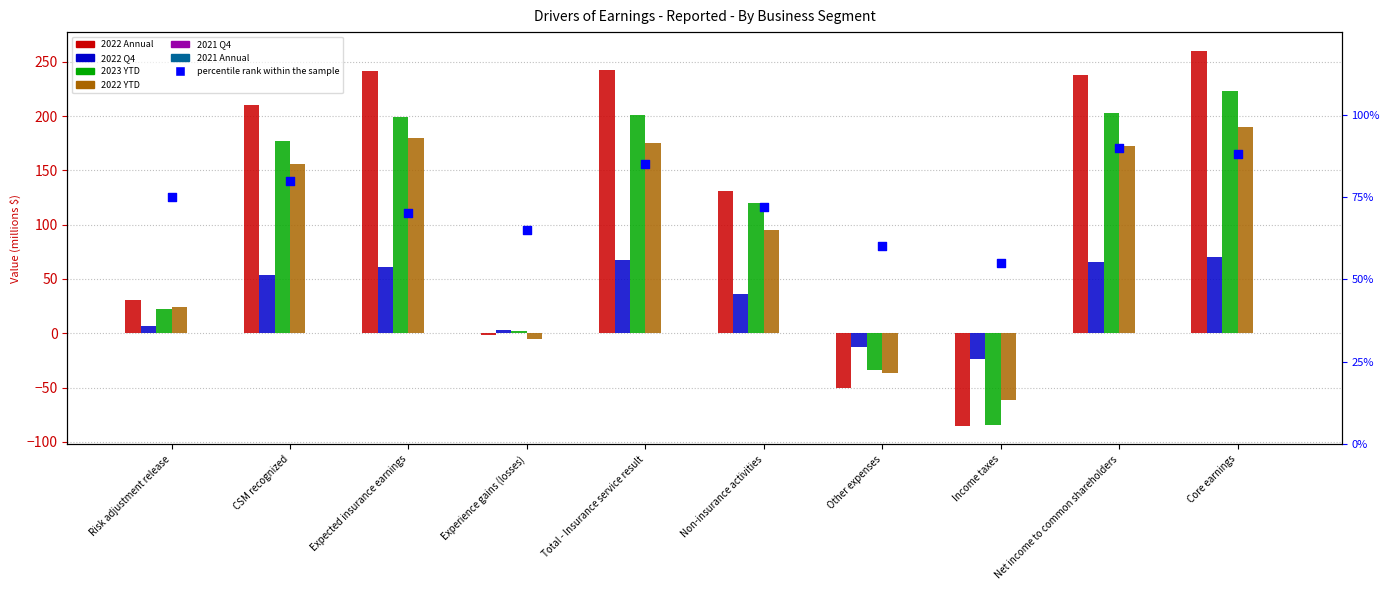

Which series contains the lowest Y value?

2022 Annual